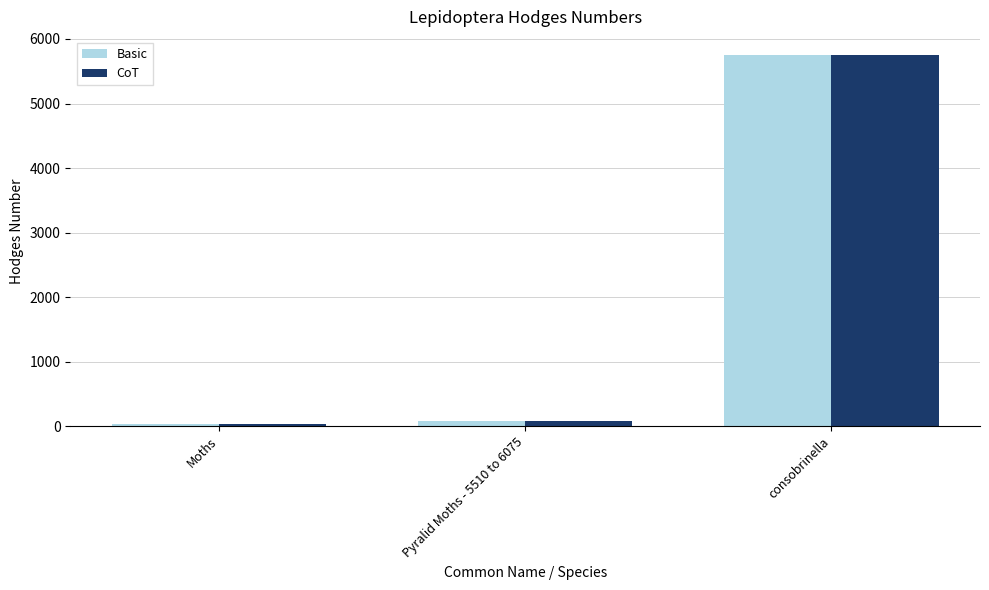

The value of CoT at consobrinella is 5745.0. True or false?

True